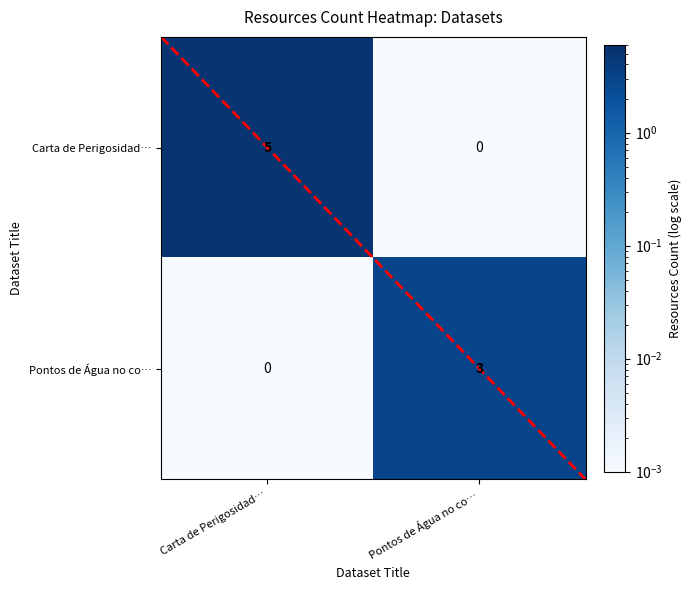

Between Carta de Perigosidad… and Pontos de Água no co…, which series saw the biggest shift?

Carta de Perigosidad…